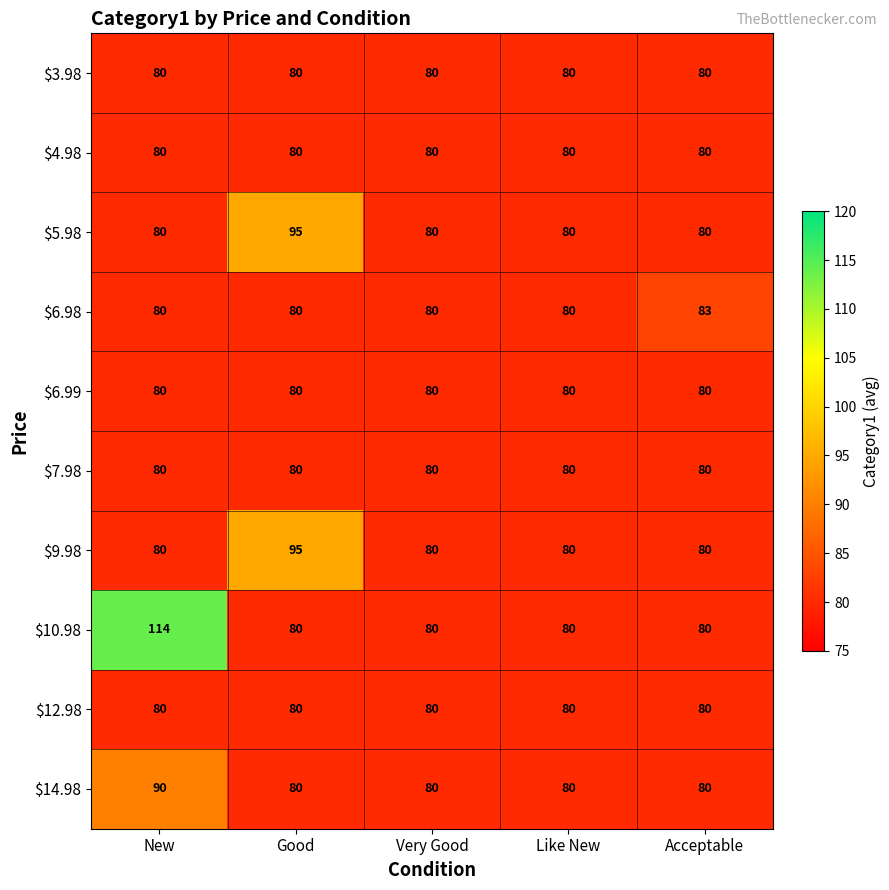

What is the total value across all series at Good?

830